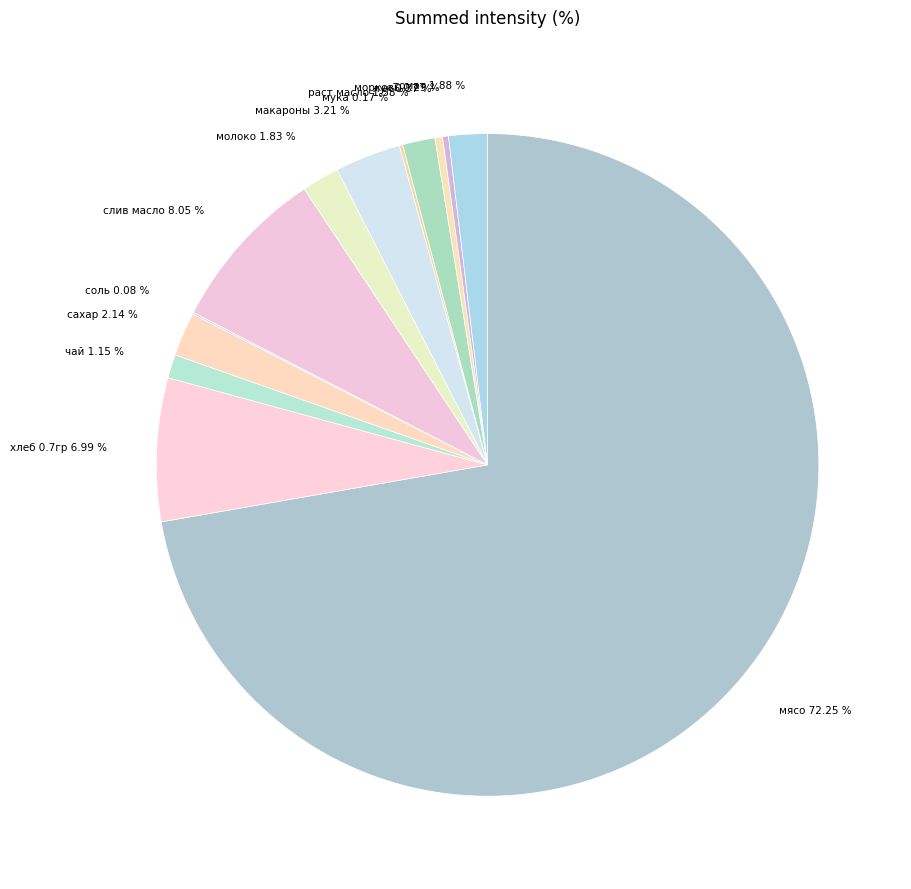

What is the largest slice in the pie chart?

мясо